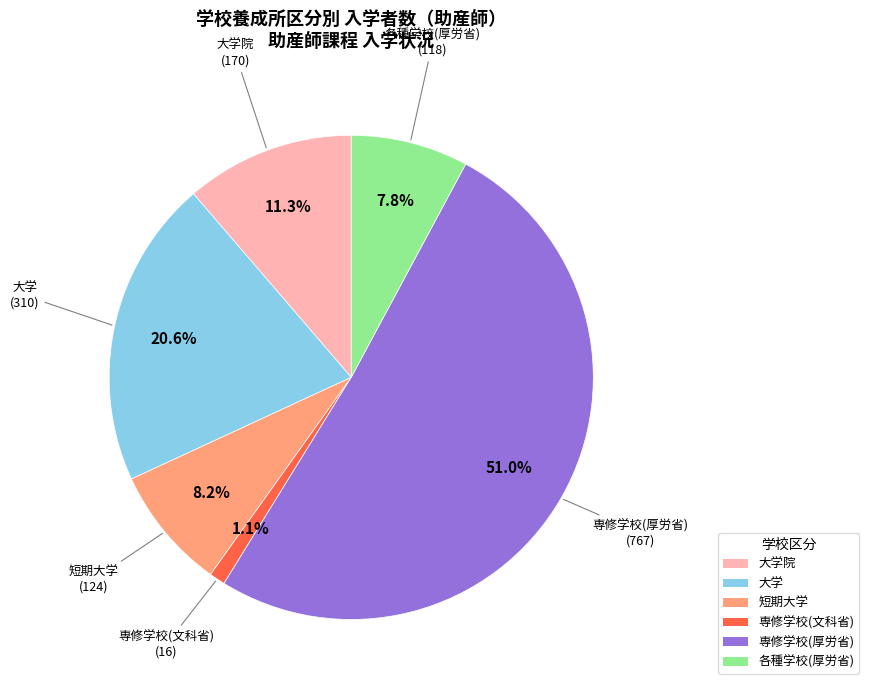

Between 専修学校(厚労省) and 短期大学, which is larger?

専修学校(厚労省)